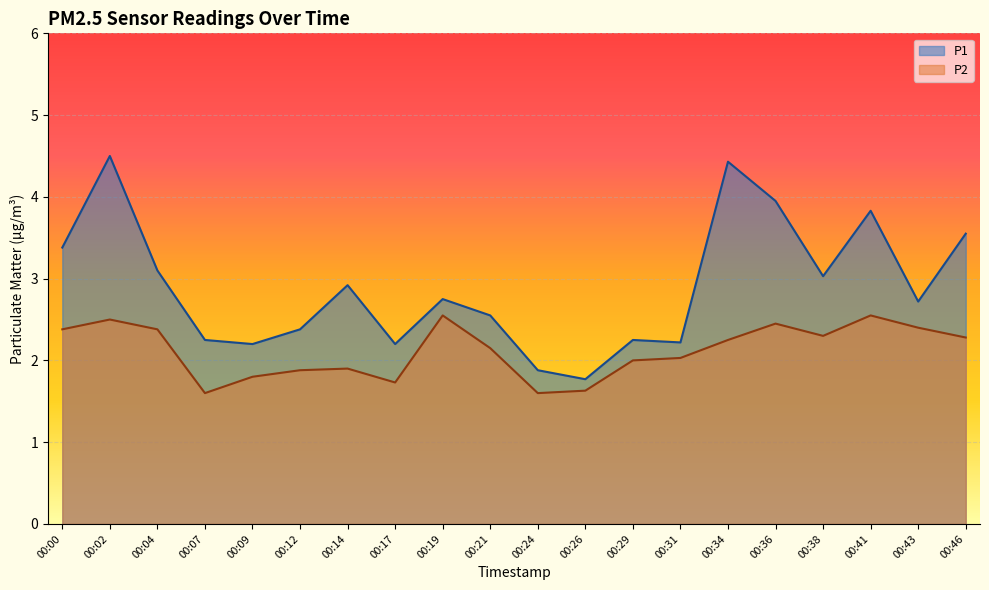

How many data points does each series have?

20